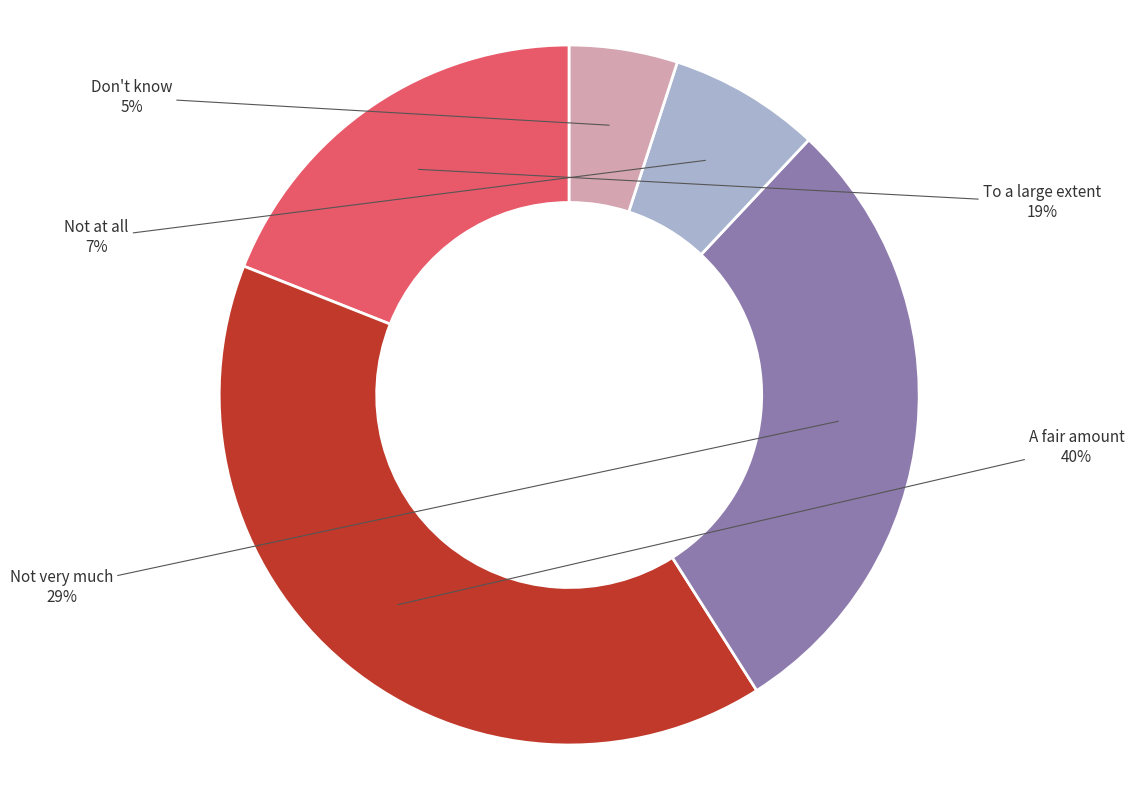

To the nearest percent, what is the difference between the largest and smallest slice percentages?

35%